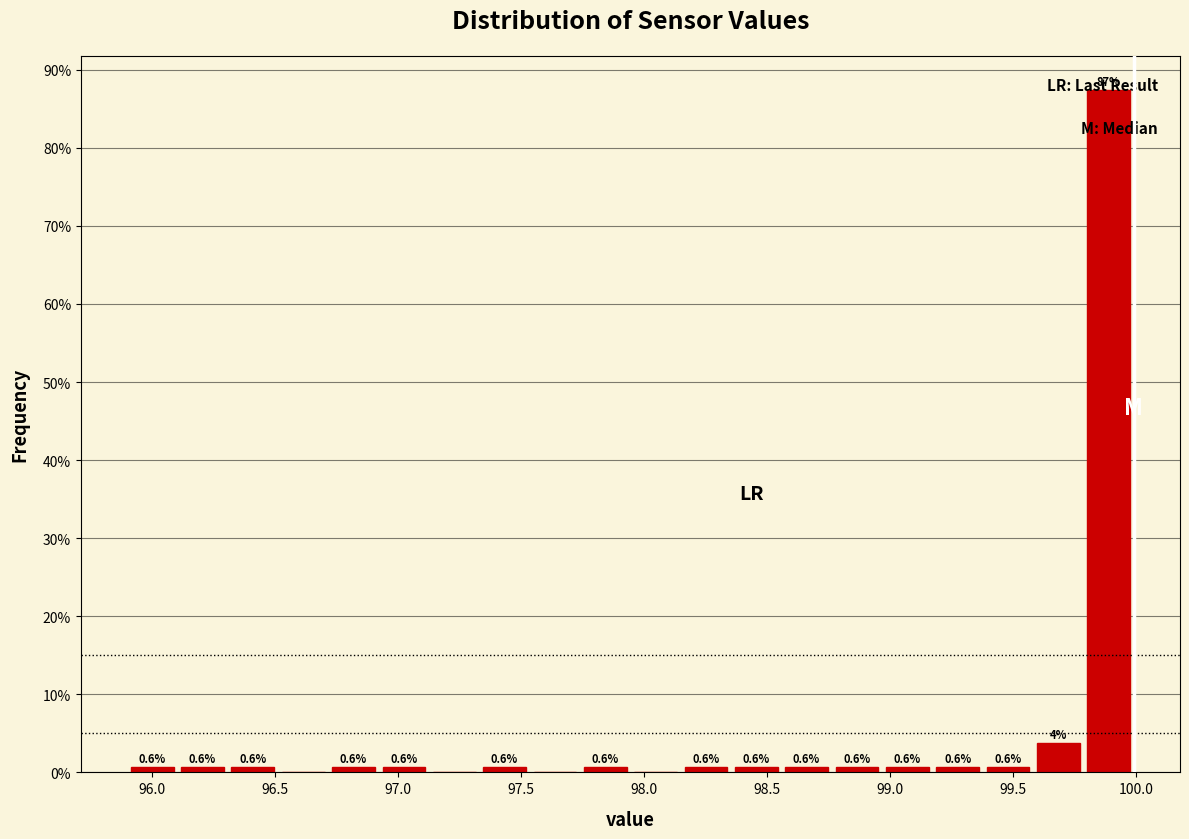

Over which range of the x-axis is the bar tallest?

99.80 to 100.00